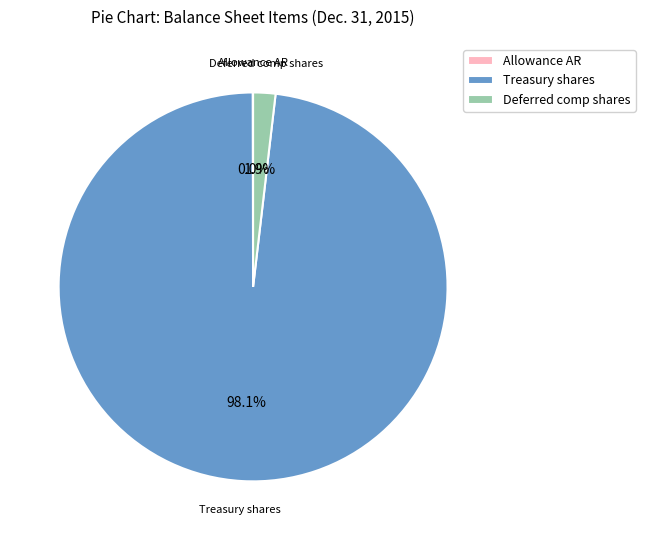

Which slice represents more than half of the pie?

Treasury shares